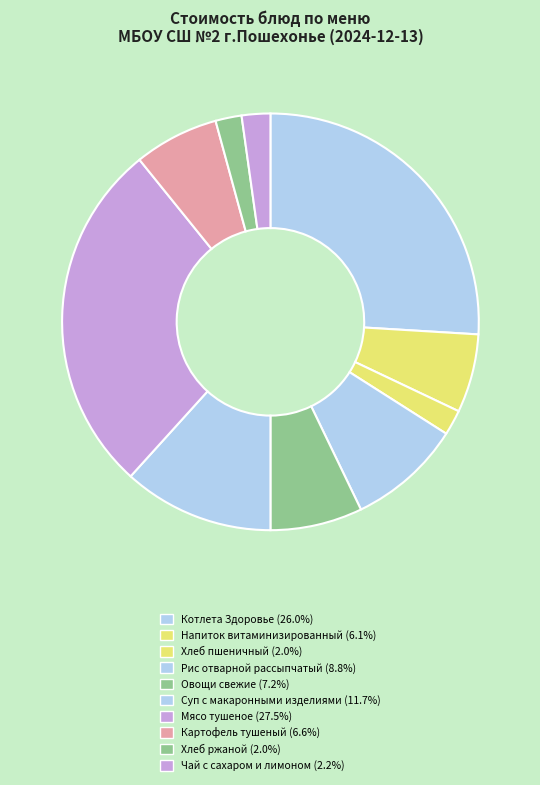

True or false: Рис отварной рассыпчатый accounts for 19% of the total.

False